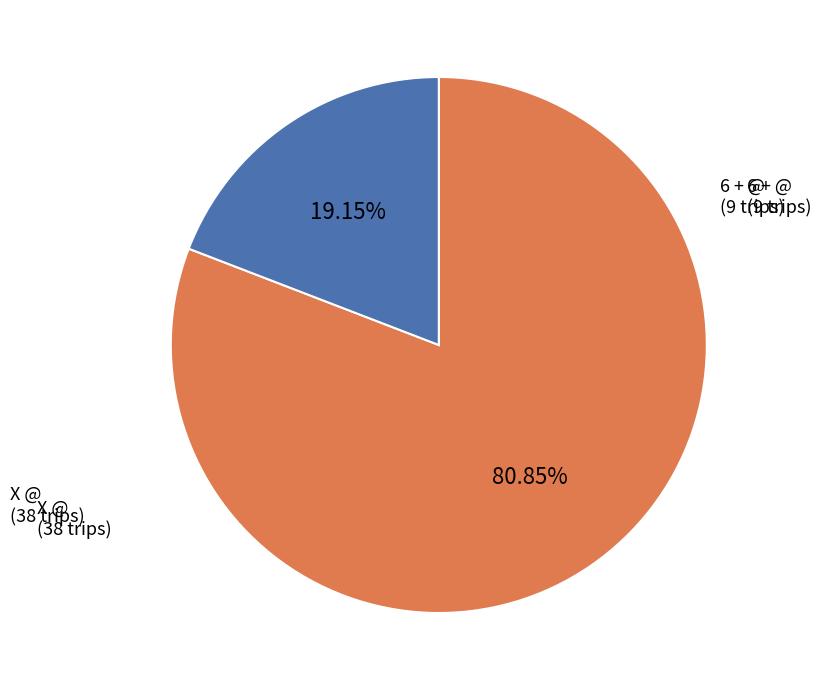

What is the largest slice in the pie chart?

X @